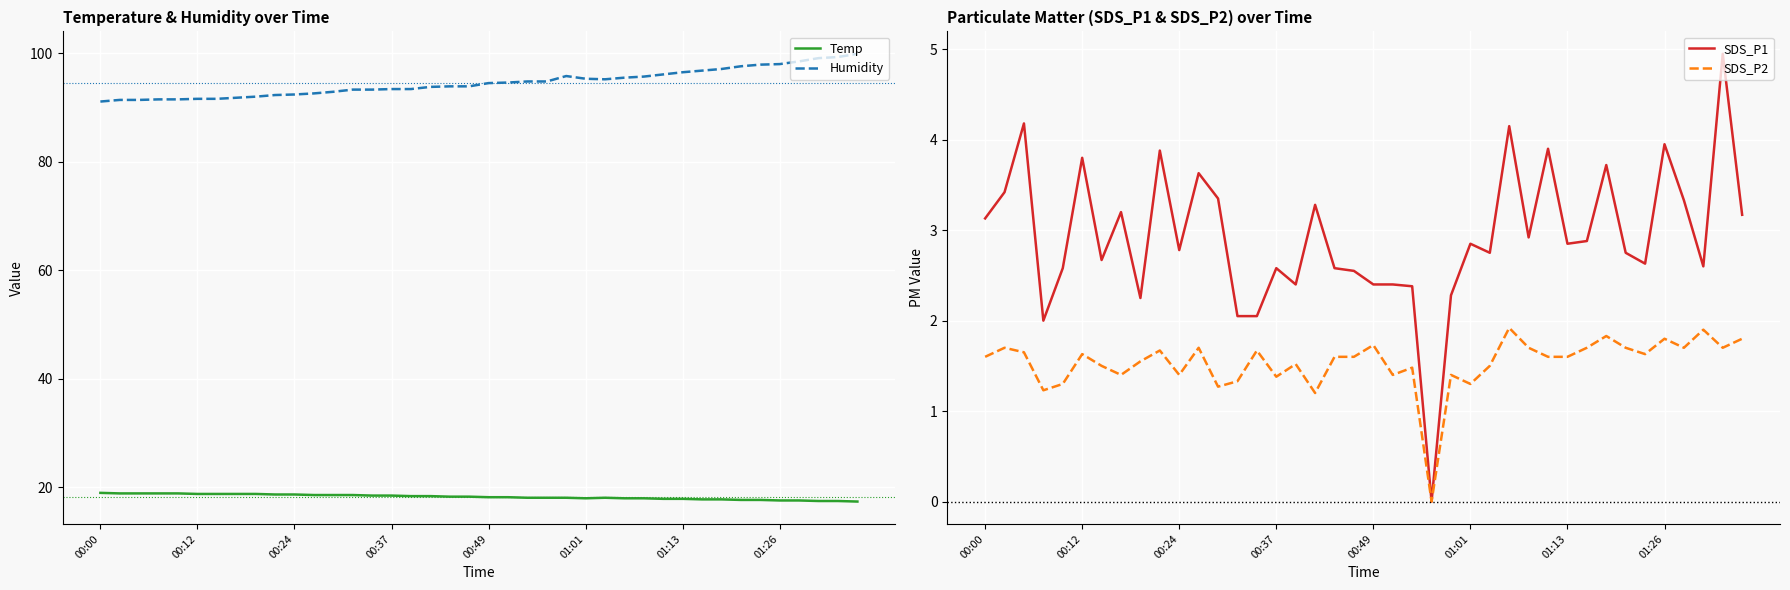

Which series has the widest spread of values?

Humidity